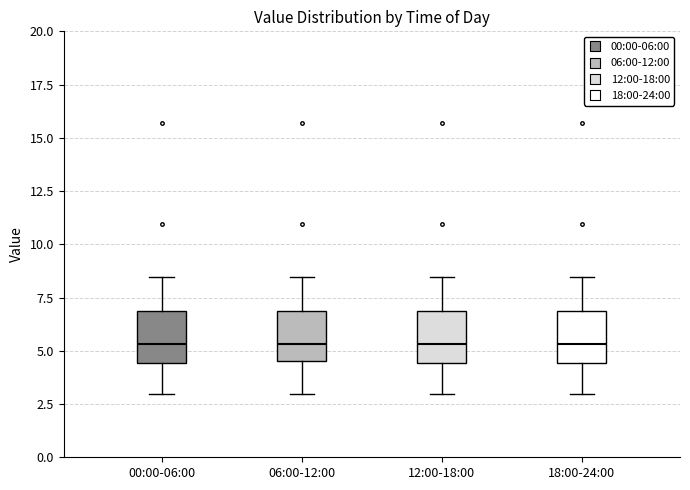

Reading left to right, transcribe this box plot: for each box, give where its median line is, the range the box spans, and where its two whiskers end, as read against the y-axis. The values are not printed on the chart, so give them approximately, as read against the axis.

00:00-06:00: median 5.5, box 4.5 to 7.0, whiskers 3.0 to 8.5
06:00-12:00: median 5.5, box 4.5 to 7.0, whiskers 3.0 to 8.5
12:00-18:00: median 5.5, box 4.5 to 7.0, whiskers 3.0 to 8.5
18:00-24:00: median 5.5, box 4.5 to 7.0, whiskers 3.0 to 8.5